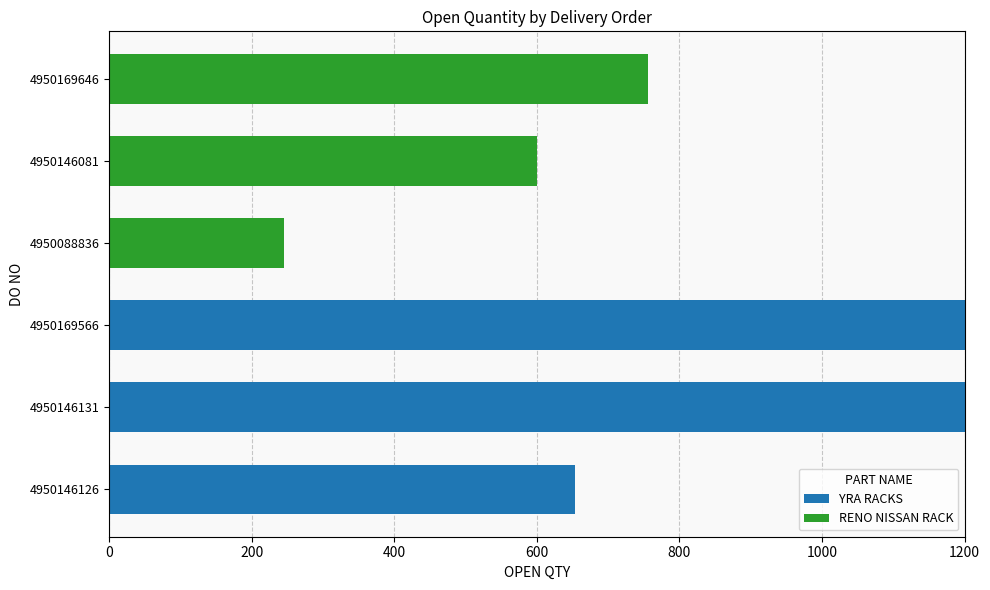

What is the average value of the YRA RACKS series?

509